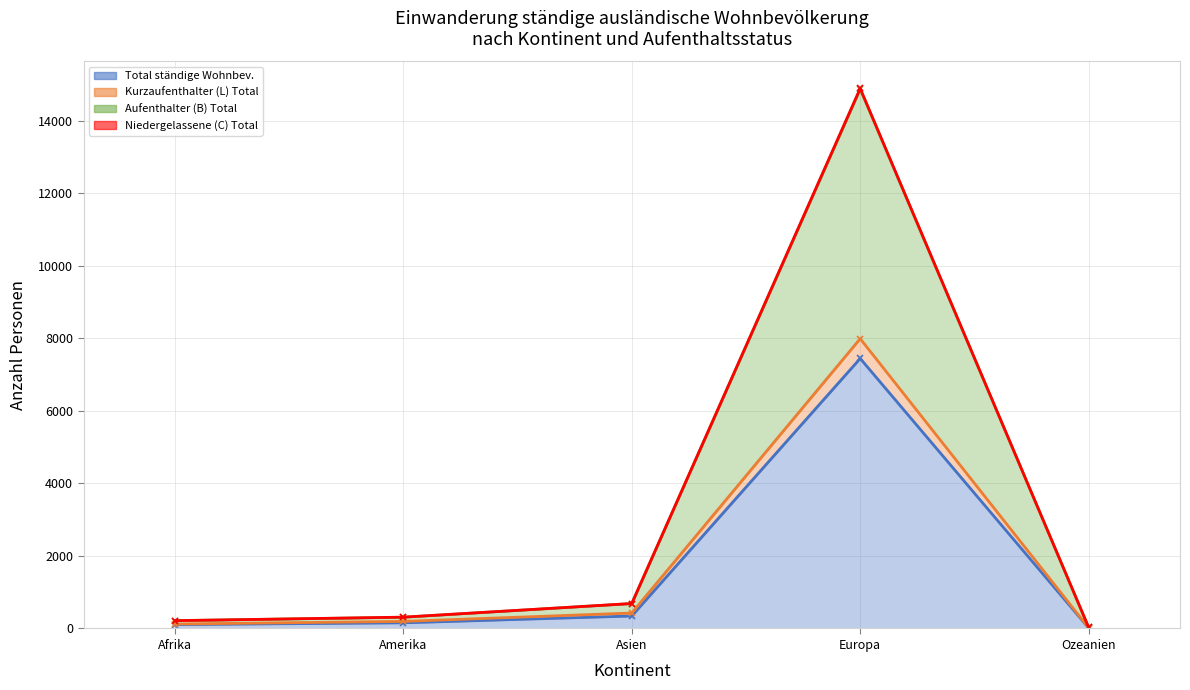

At which category does the chart reach its peak across all series?

Europa